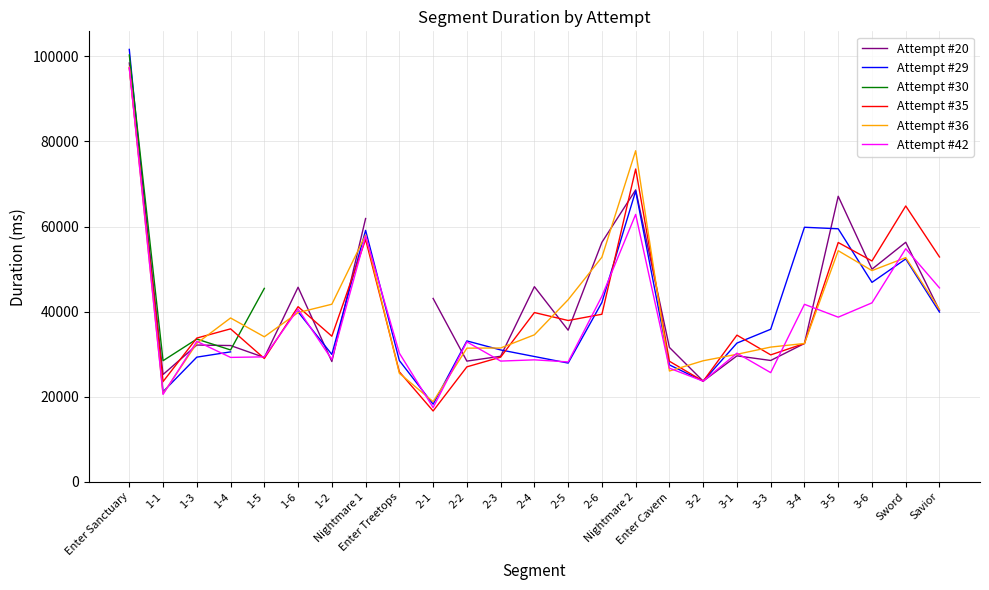

In Attempt #36, how many points are lower than both neighbors (excluding endpoints)?

5